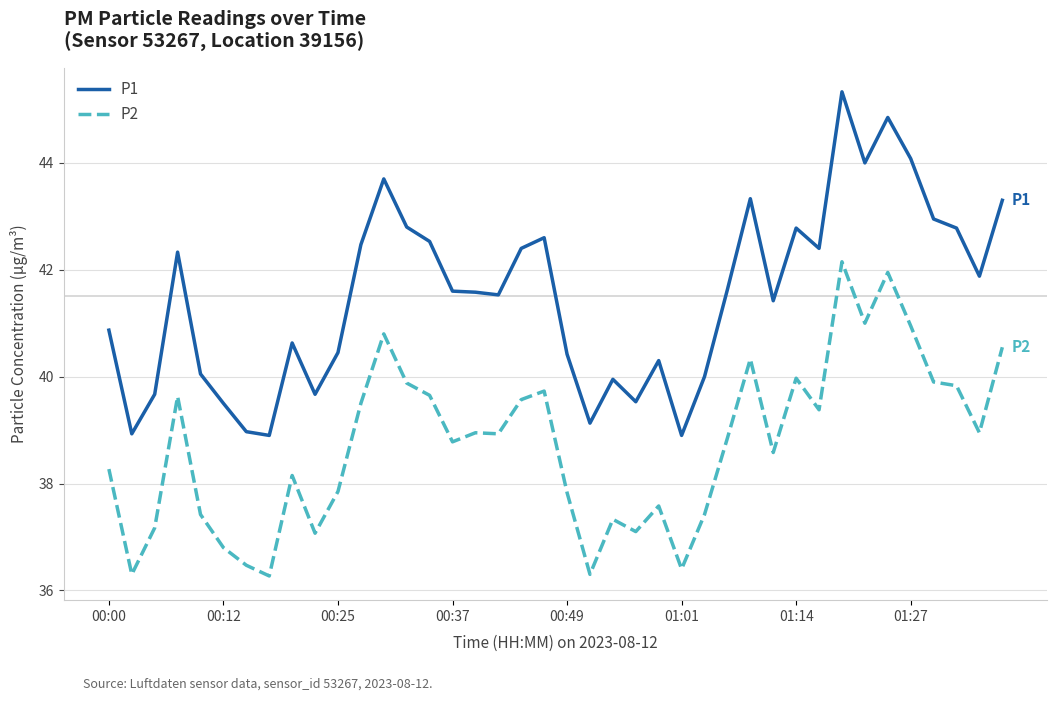

What is the highest value of the P1 series?

45.3